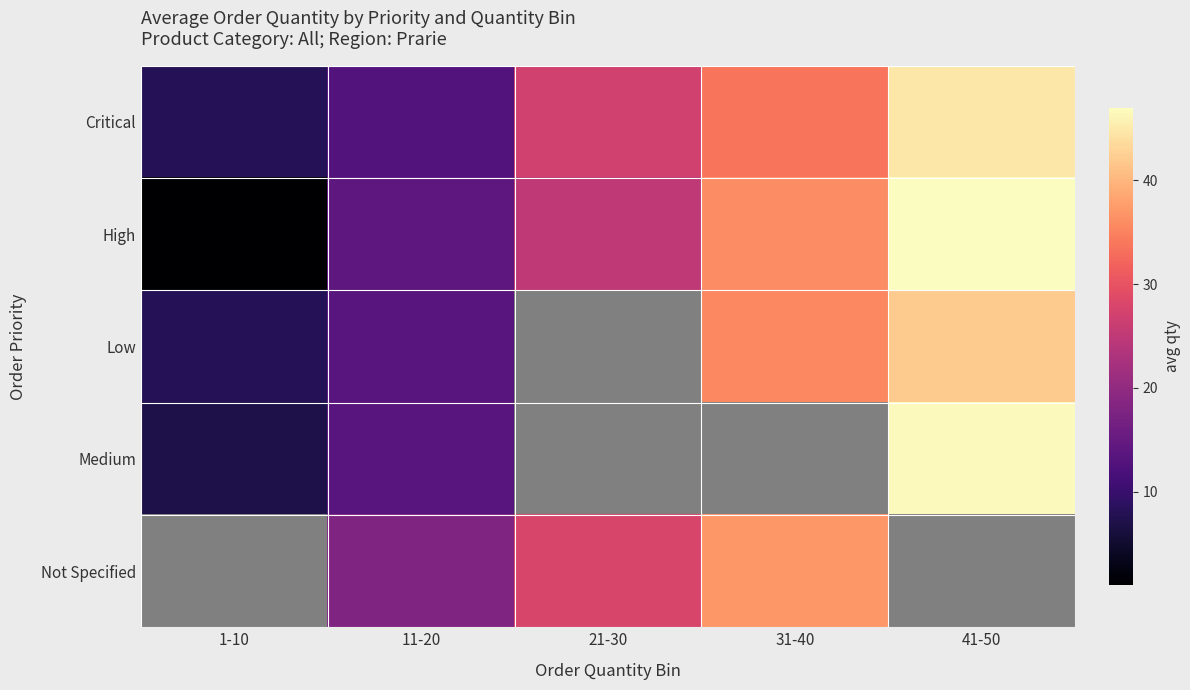

Which series has the largest total across all categories?

Critical